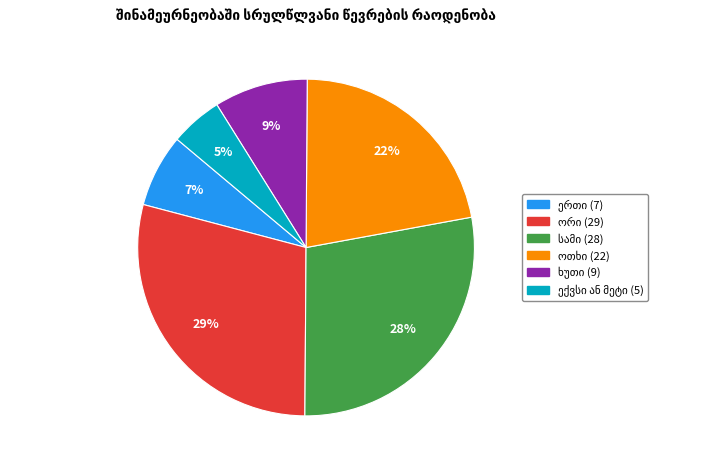

Is there a majority slice in this chart?

No